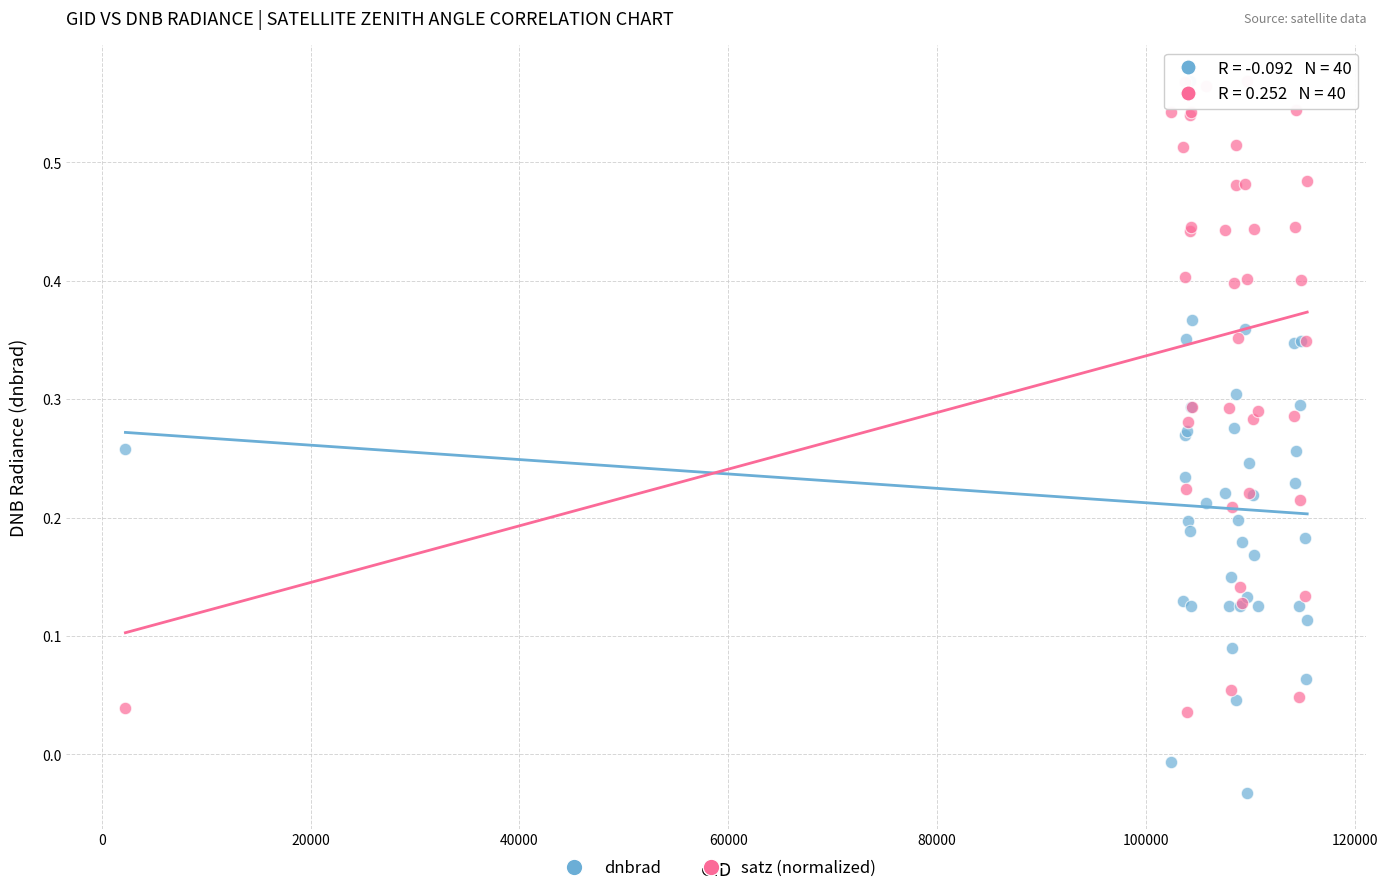

What are all the series names shown in the legend?

dnbrad, satz (normalized)